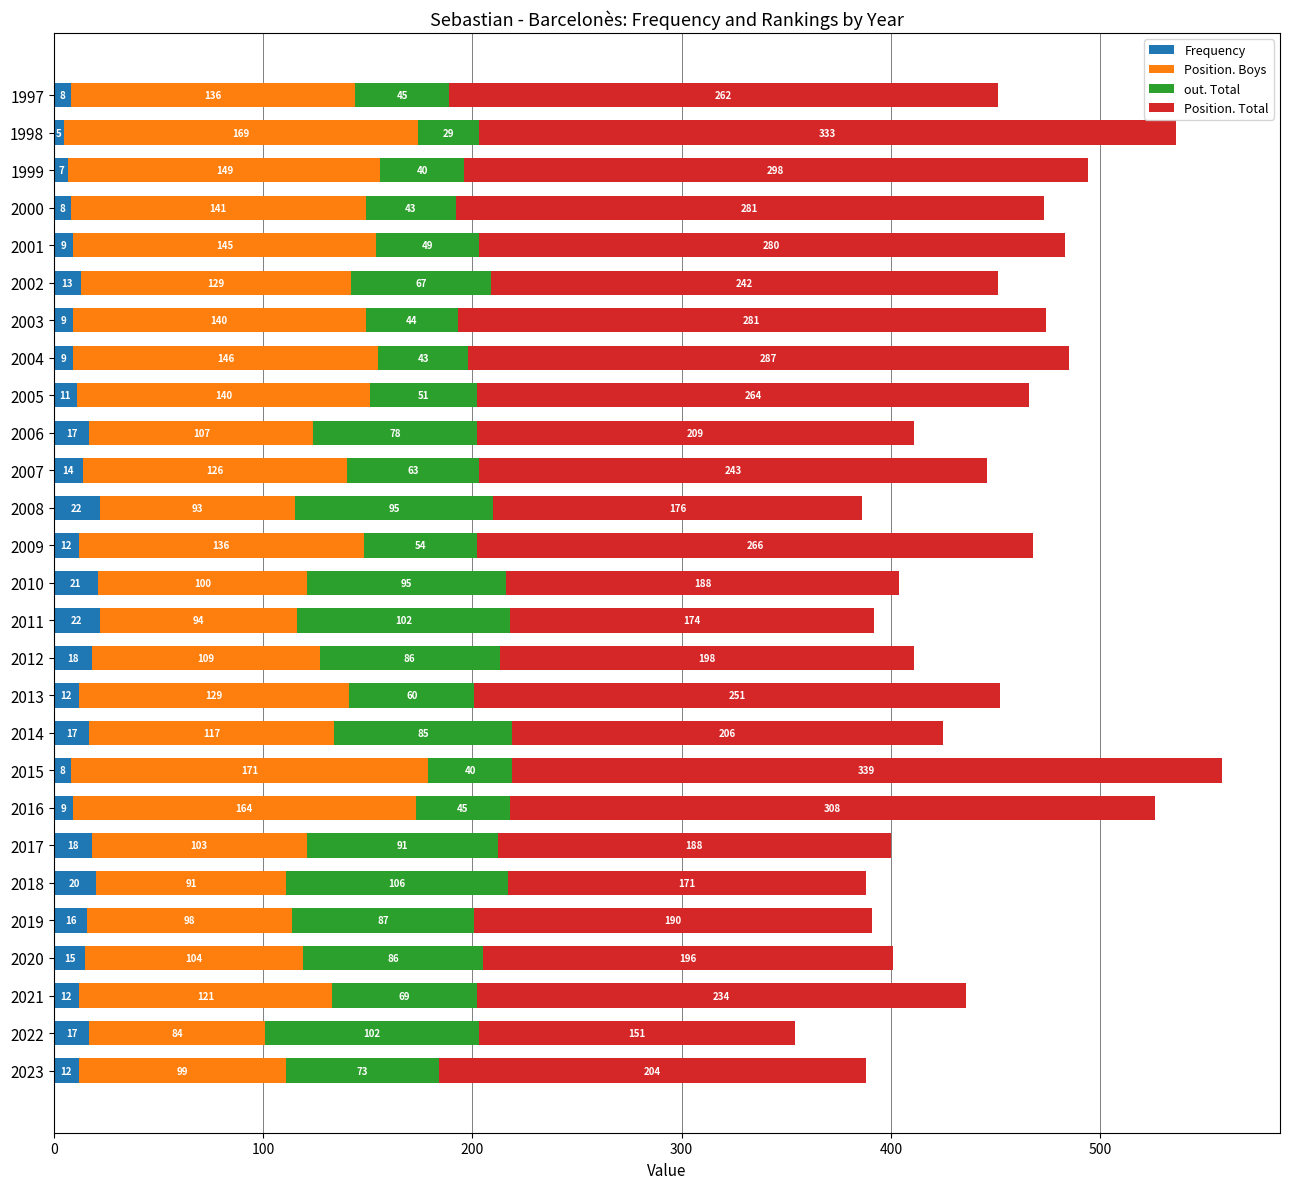

The value of Frequency at 2021 is 12. True or false?

True